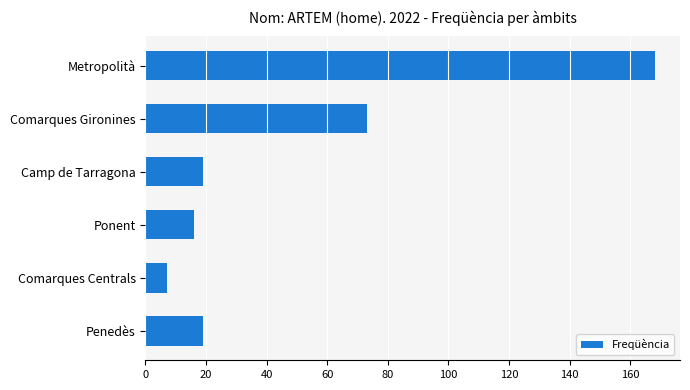

What is the label of the 2nd bar from the bottom?

Comarques Centrals